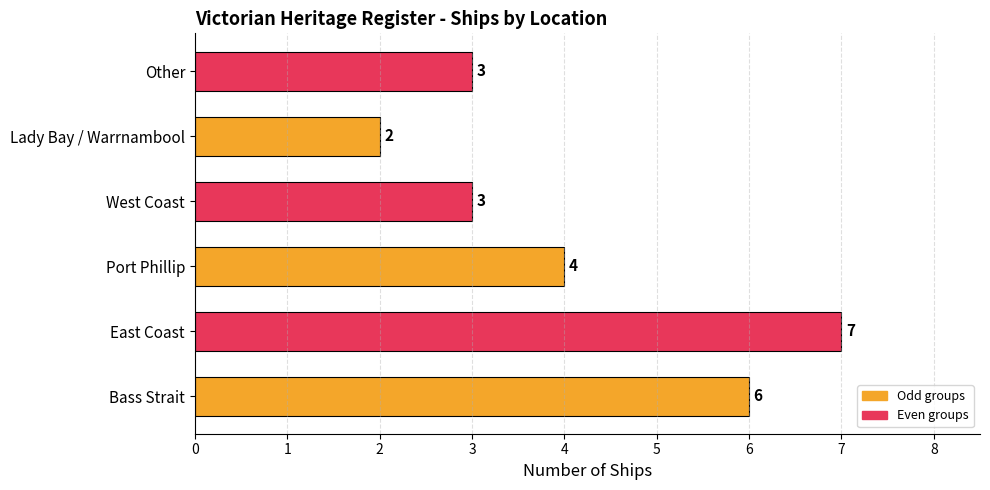

At which label is the value closest to 4?

Port Phillip